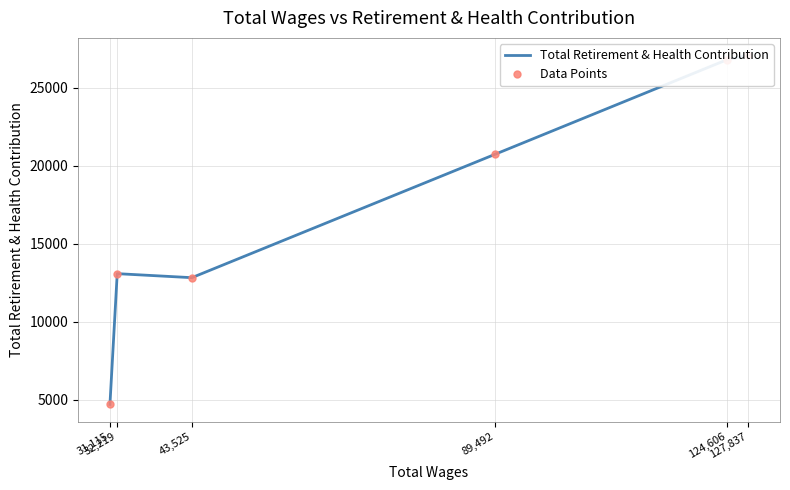

What is the sum of the Total Retirement & Health Contribution values at 32,219 and 43,525?

25904